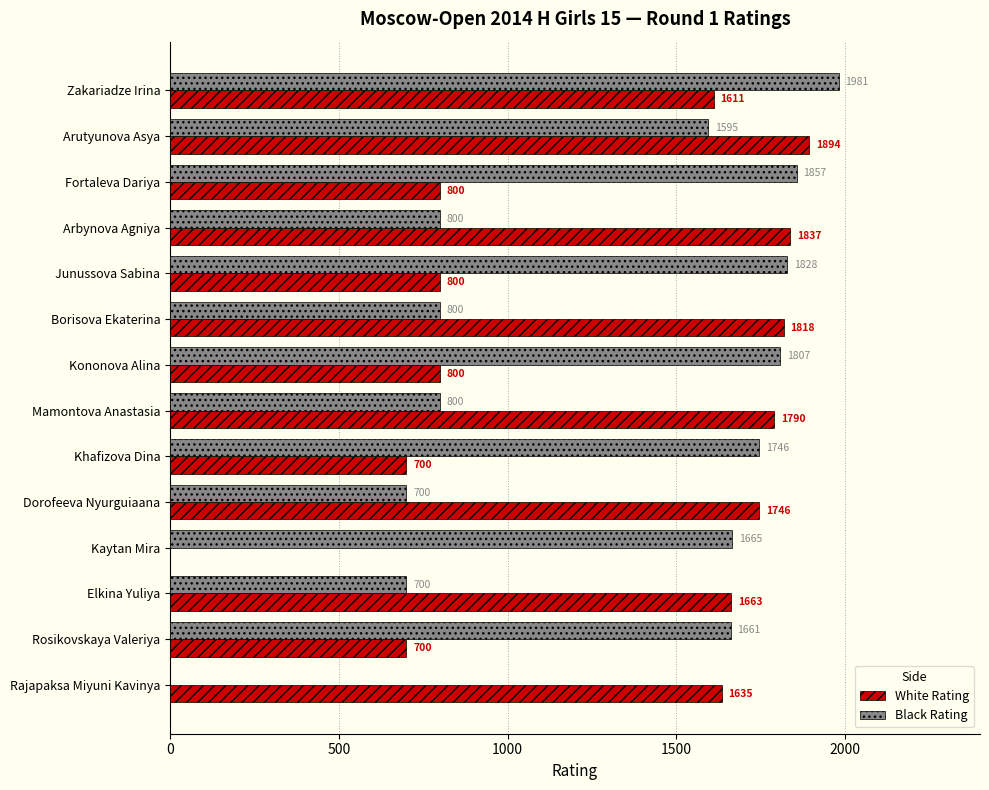

Is it true that Black Rating equals 2696 at Zakariadze Irina?

False